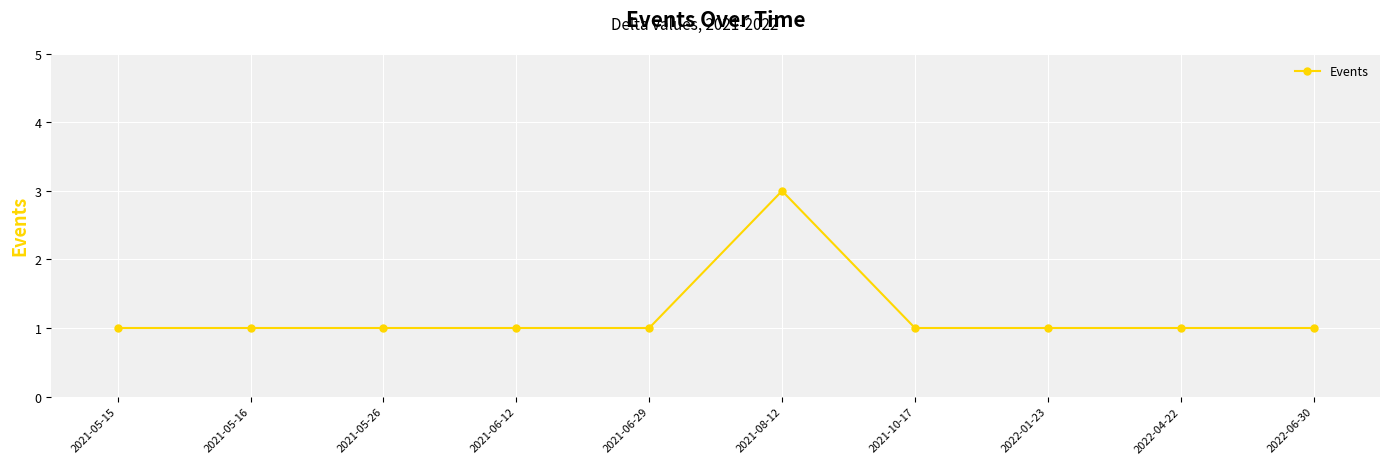

What is the approximate value at 2021-10-17?

1